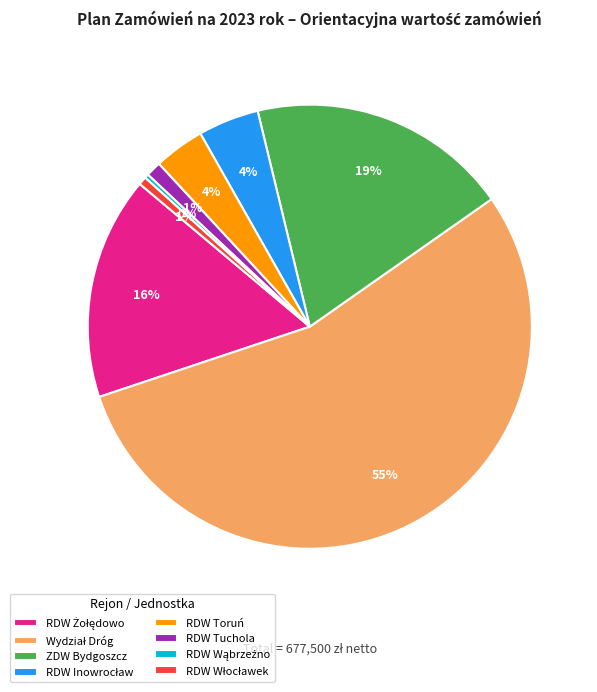

Is it true that RDW Toruń is 4% of the pie?

True